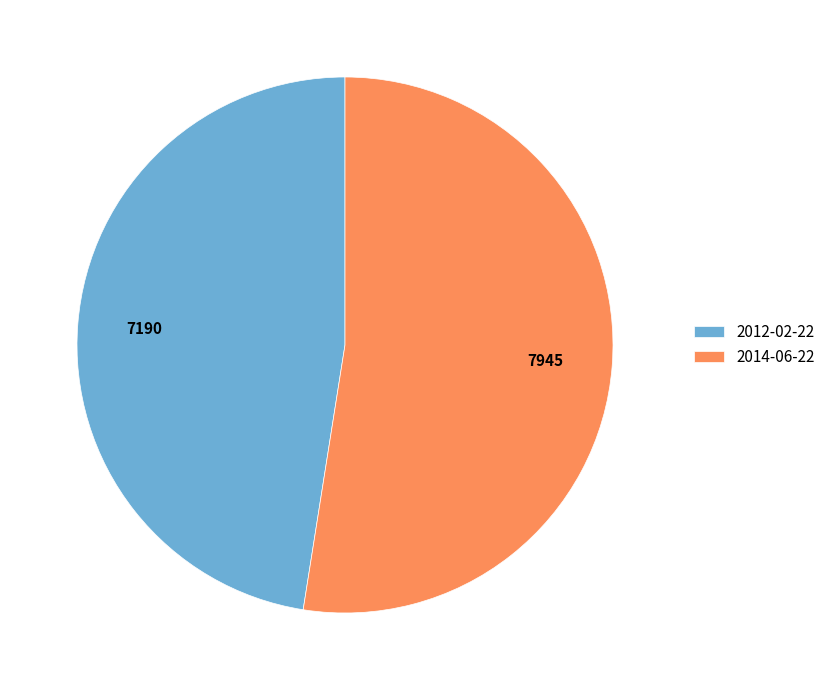

Is it true that 2014-06-22 is 52% of the pie?

True